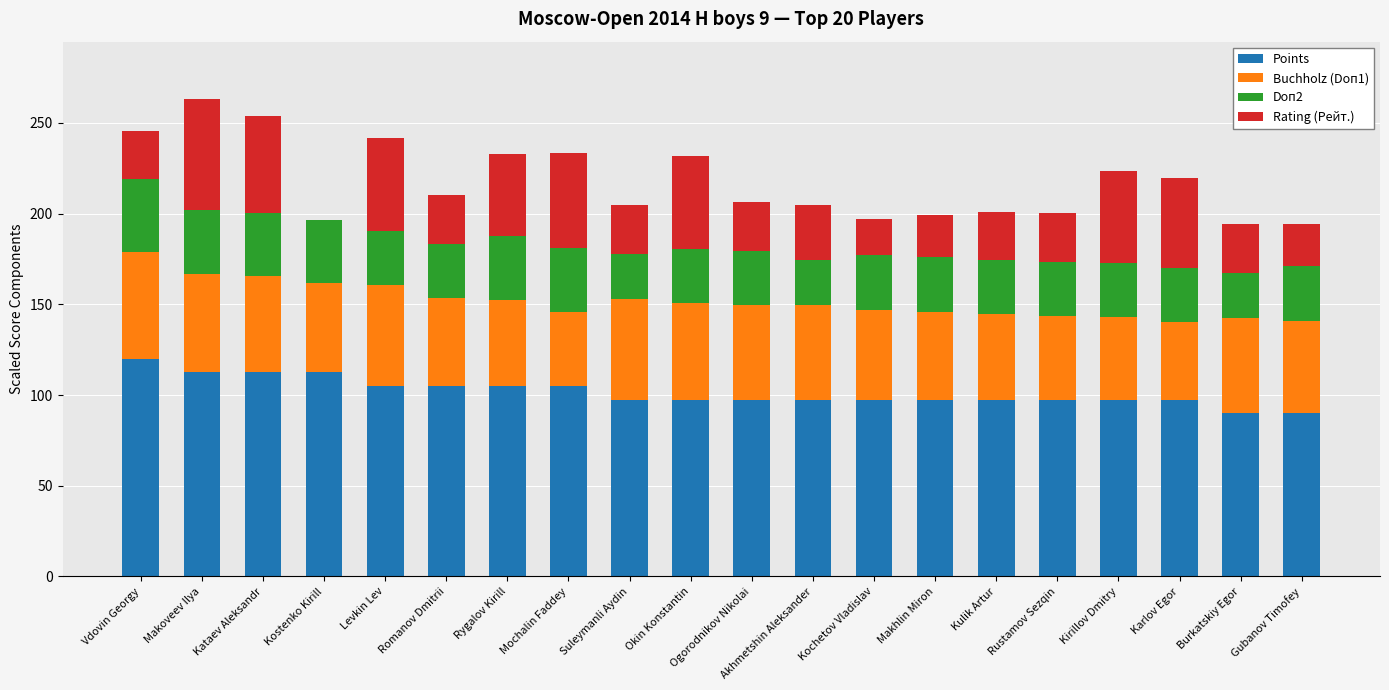

What is the maximum value for Points?

120.0